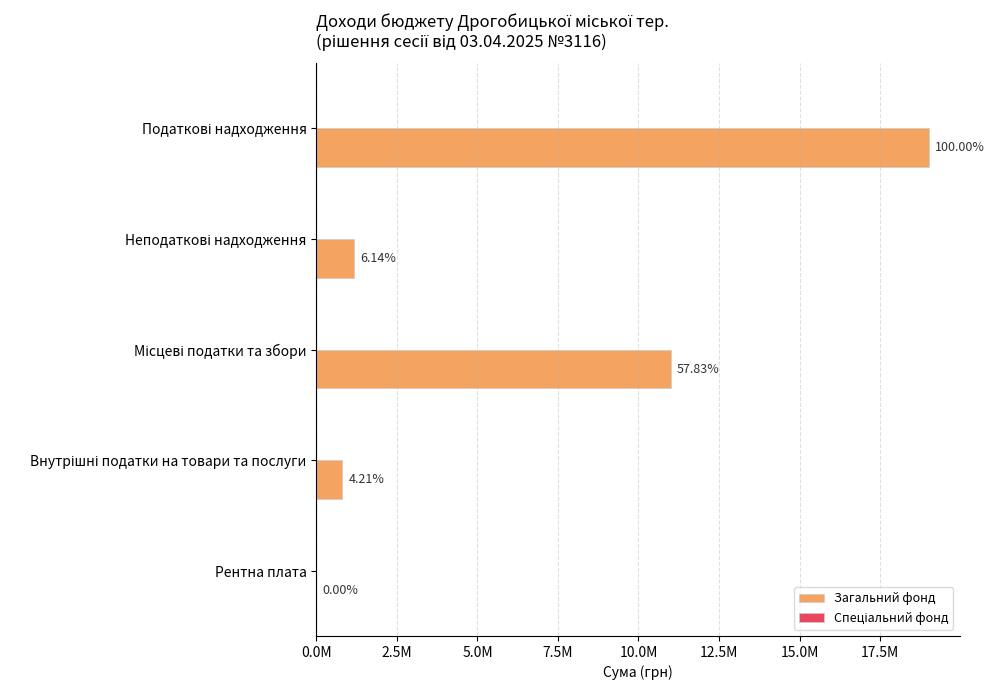

Are the bars horizontal?

Yes